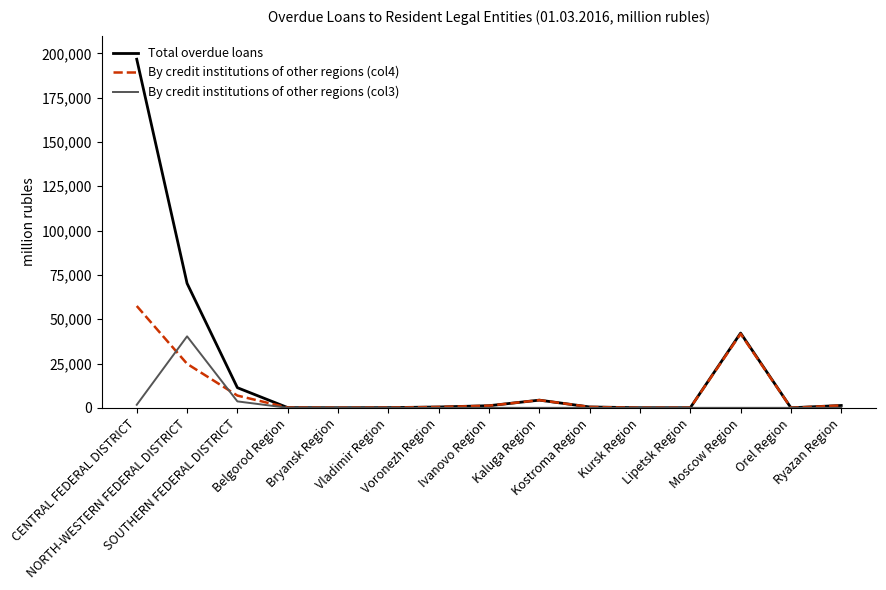

Read the By credit institutions of other regions (col3) value at SOUTHERN FEDERAL DISTRICT.

3629